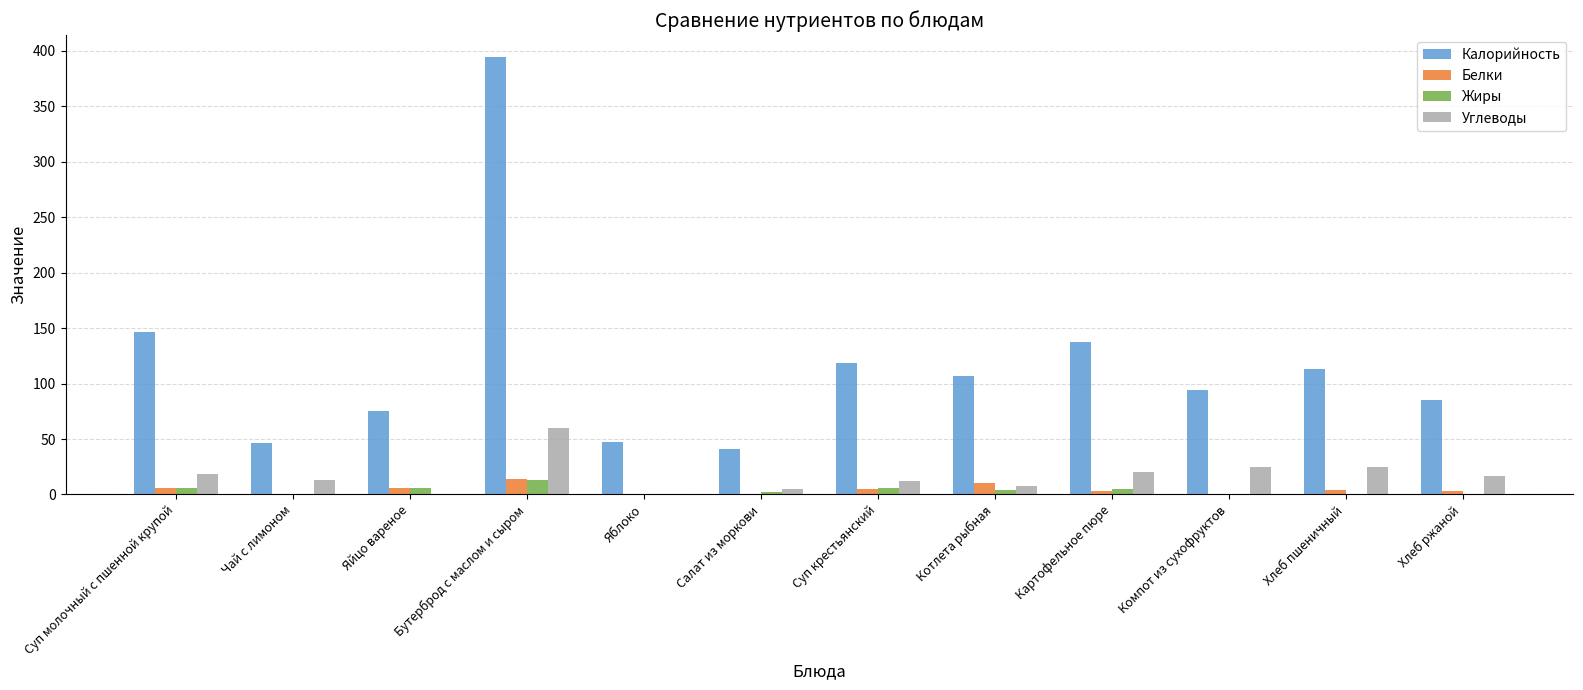

The value of Углеводы at Суп молочный с пшенной крупой is 18.6. True or false?

True